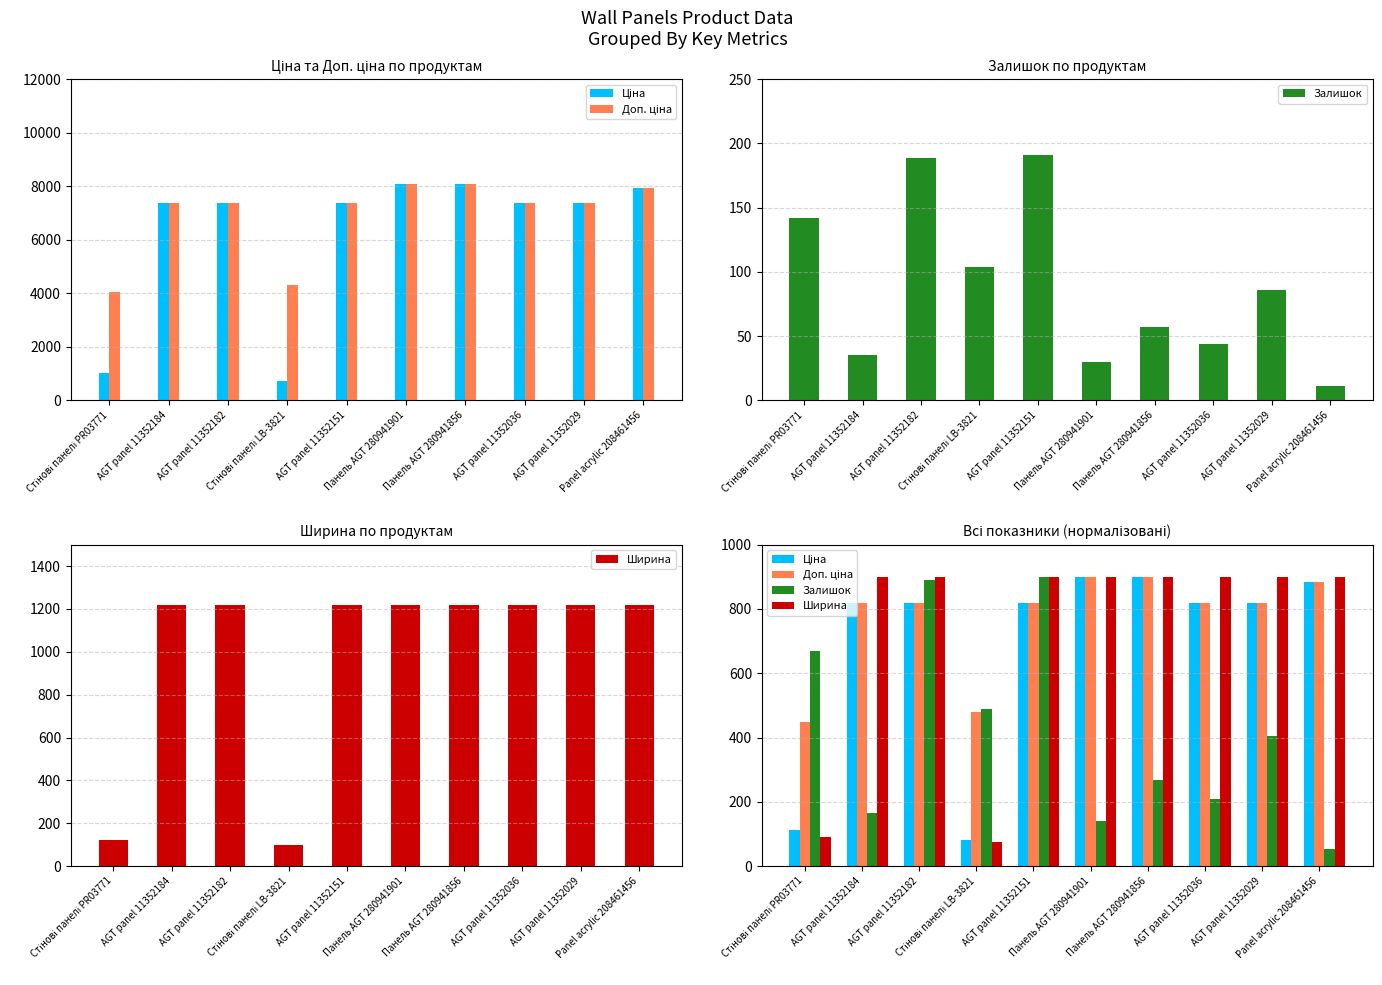

Which series has the largest range (max minus min)?

Залишок